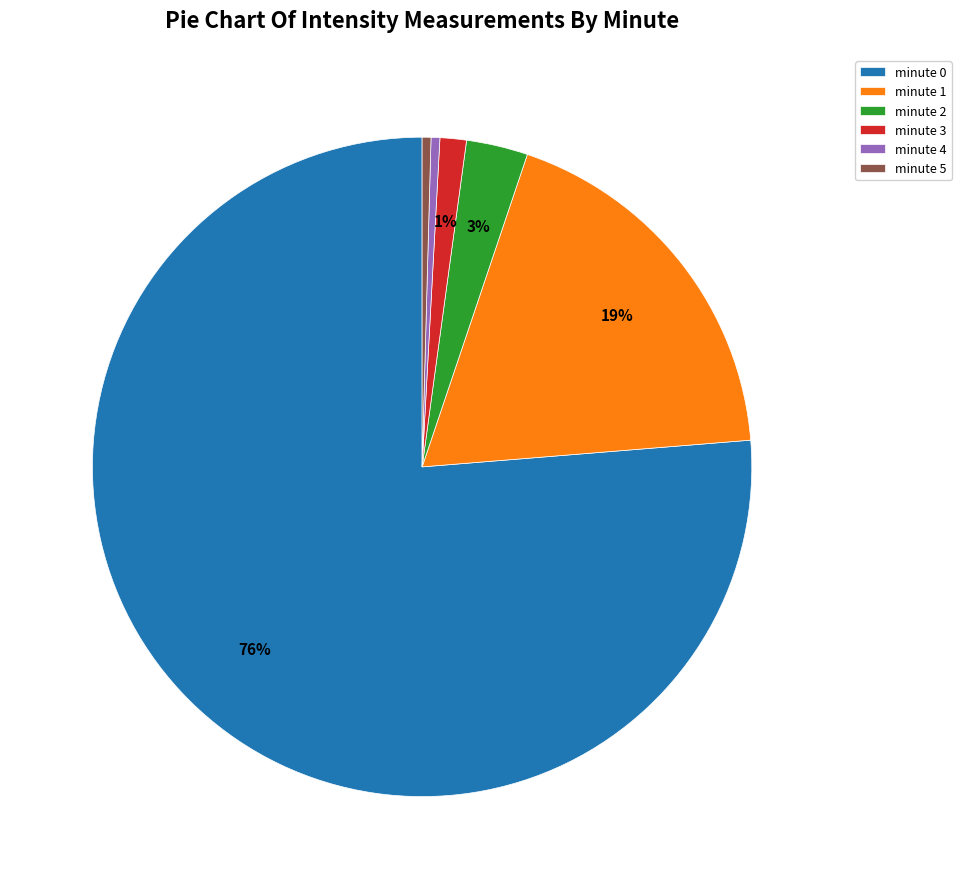

Which has a higher value, minute 5 or minute 2?

minute 2